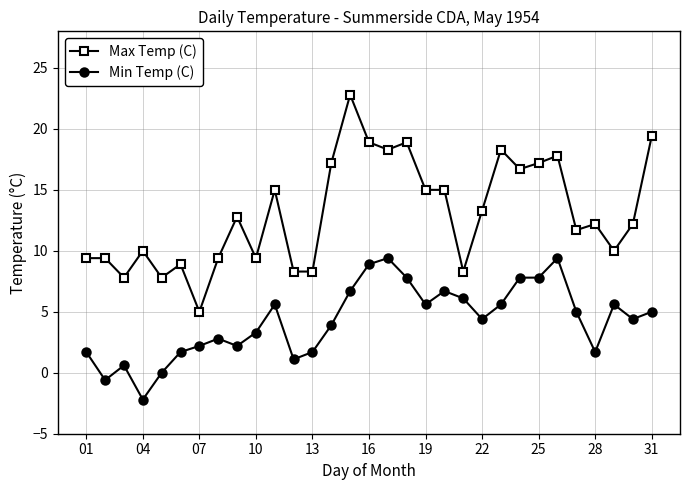

Which series has the largest range (max minus min)?

Max Temp (C)